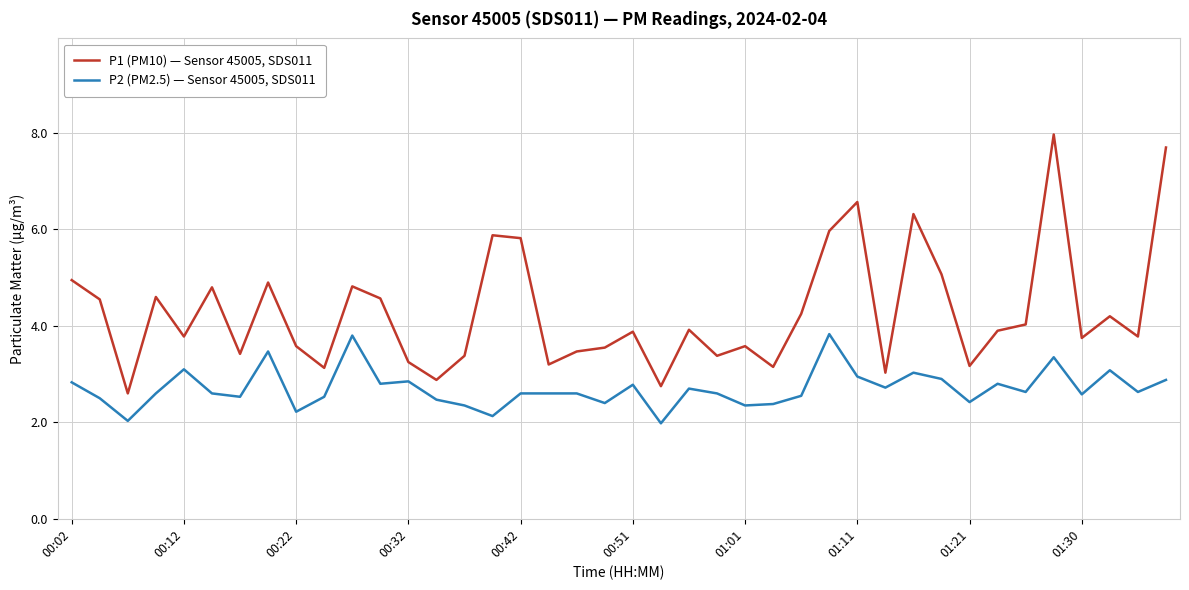

What is the difference between the maximum and minimum values in the P1 (PM10) — Sensor 45005, SDS011 series?

5.4